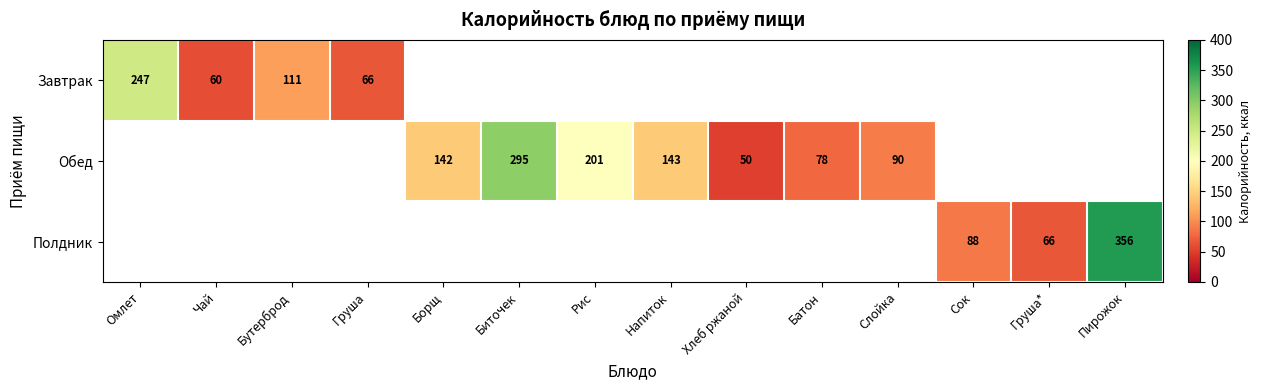

The Полдник series shows 606 at Пирожок. True or false?

False